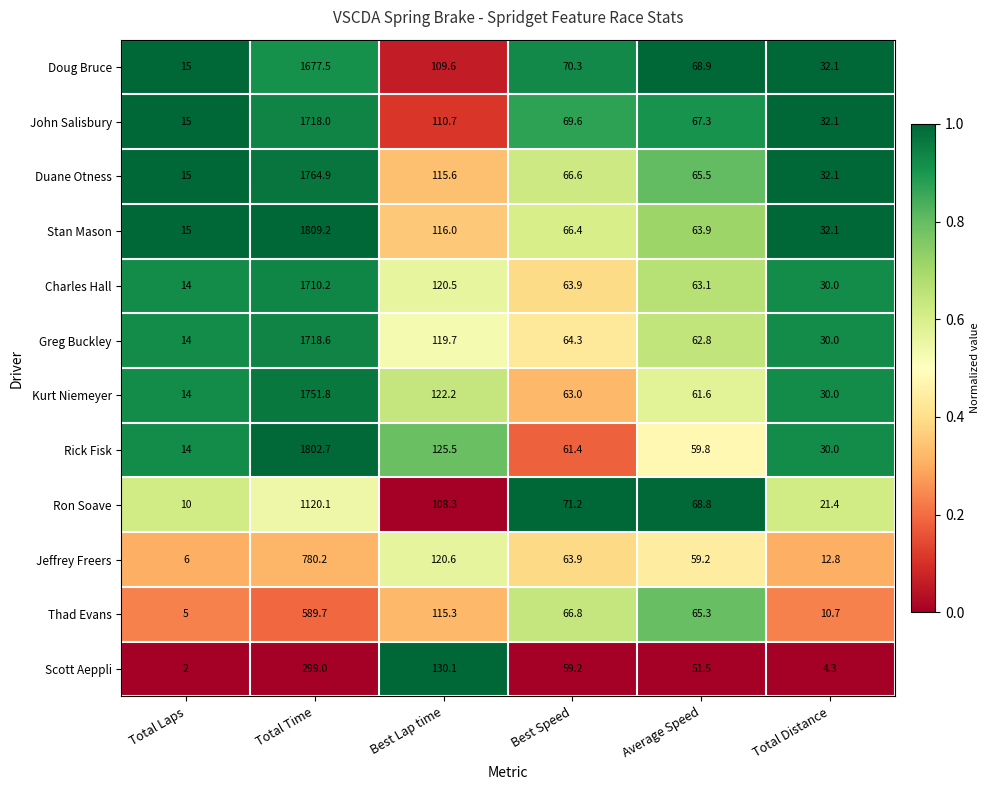

What is the sum of the Ron Soave values at Best Speed and Best Lap time?

179.5